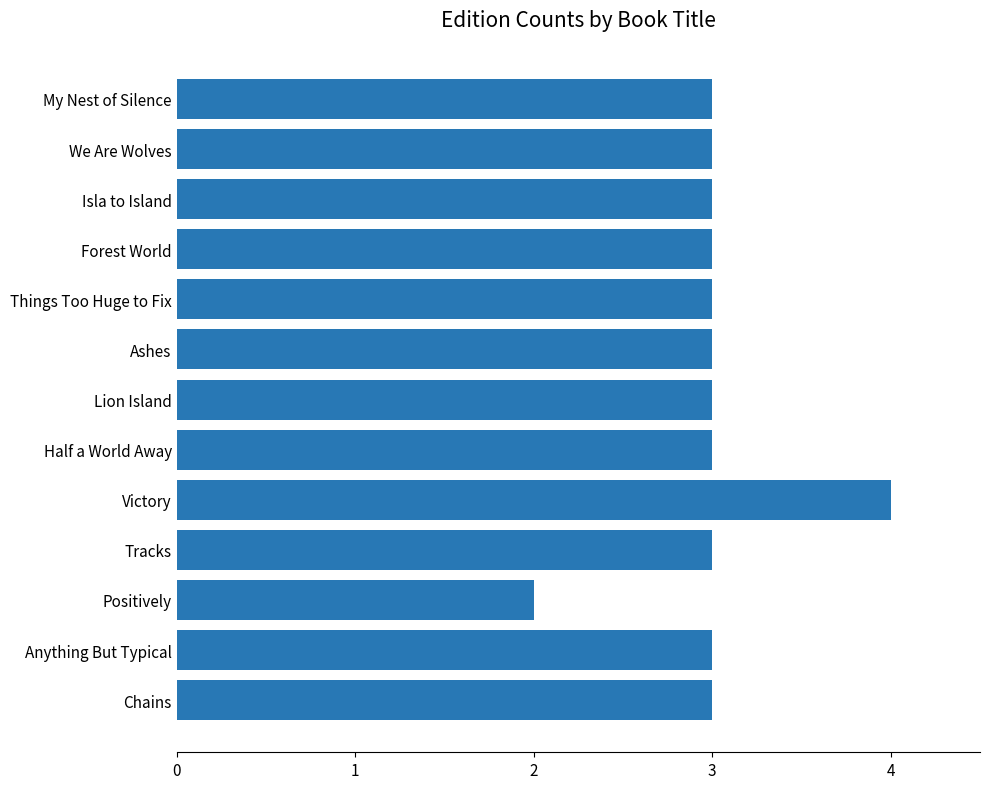

Approximately how many times larger is the value at Tracks compared to Half a World Away?

1.0